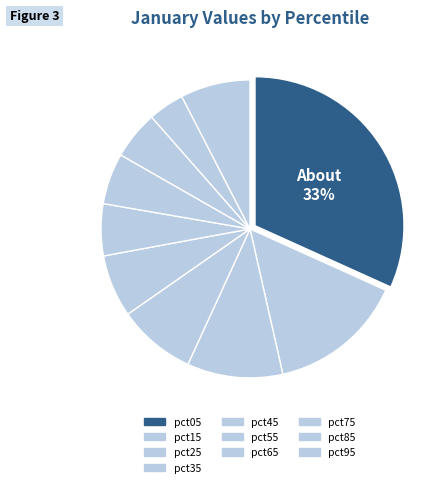

Which category has the biggest portion of the pie?

pct05